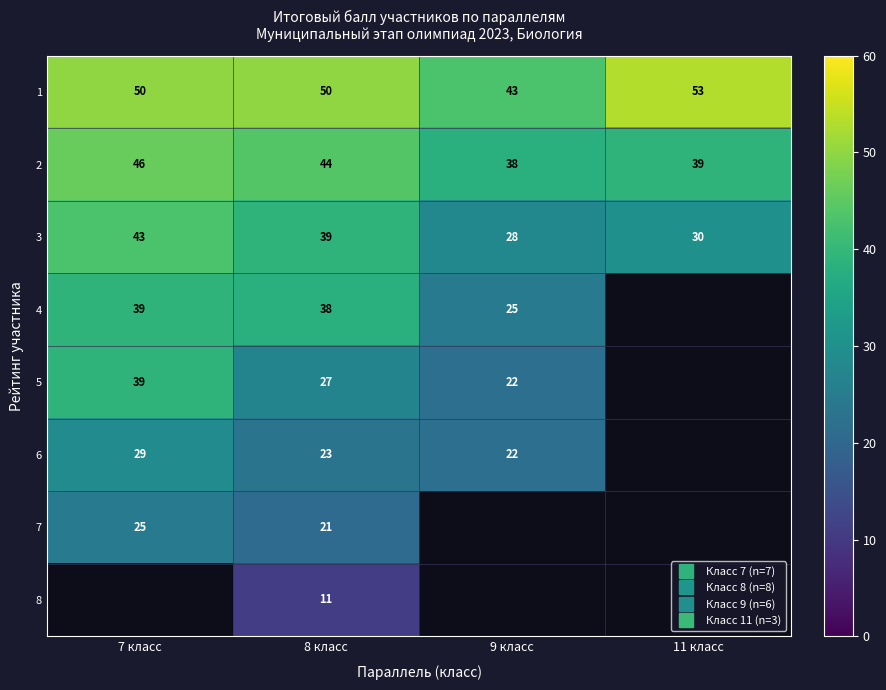

Is it true that 4 equals 38.0 at 8 класс?

True